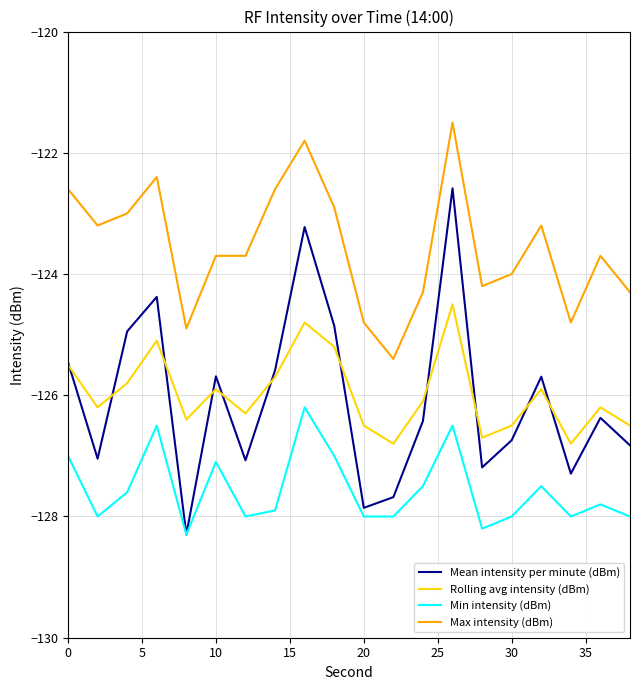

Which series has the largest range (max minus min)?

Mean intensity per minute (dBm)